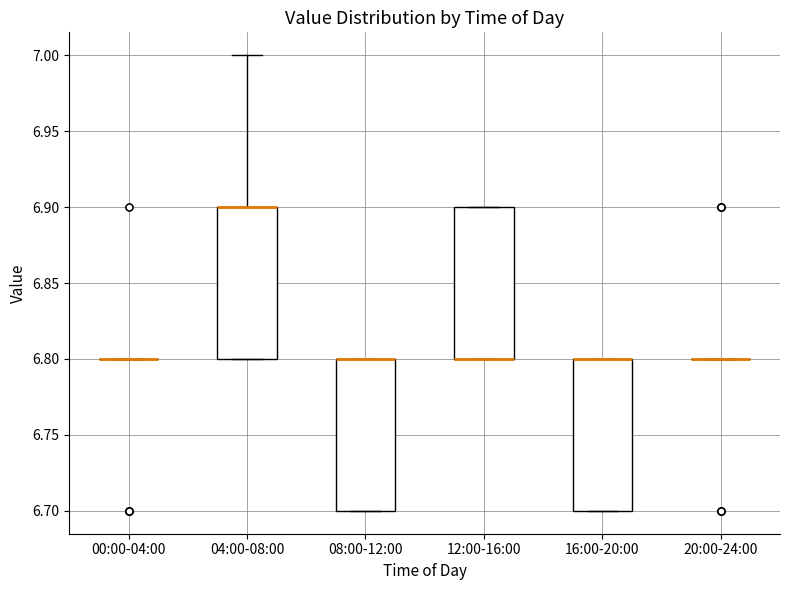

Reading left to right, read every box against the y-axis: the position of its median line, the range the box covers, and the ends of its whiskers. The values are not printed on the chart, so give them approximately, as read against the axis.

00:00-04:00: box collapsed to a line at 6.8, whiskers 6.8 to 6.8
04:00-08:00: median 6.9 (drawn on the box's upper edge), box 6.8 to 6.9, whiskers 6.8 to 7.0
08:00-12:00: median 6.8 (drawn on the box's upper edge), box 6.7 to 6.8, whiskers 6.7 to 6.8
12:00-16:00: median 6.8 (drawn on the box's lower edge), box 6.8 to 6.9, whiskers 6.8 to 6.9
16:00-20:00: median 6.8 (drawn on the box's upper edge), box 6.7 to 6.8, whiskers 6.7 to 6.8
20:00-24:00: box collapsed to a line at 6.8, whiskers 6.8 to 6.8